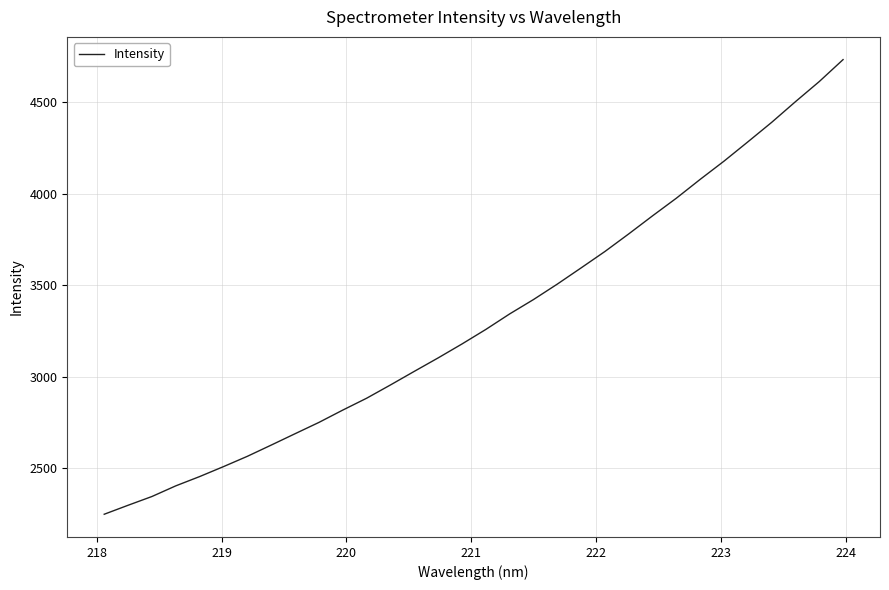

What is the maximum value shown in the chart?

4731.0